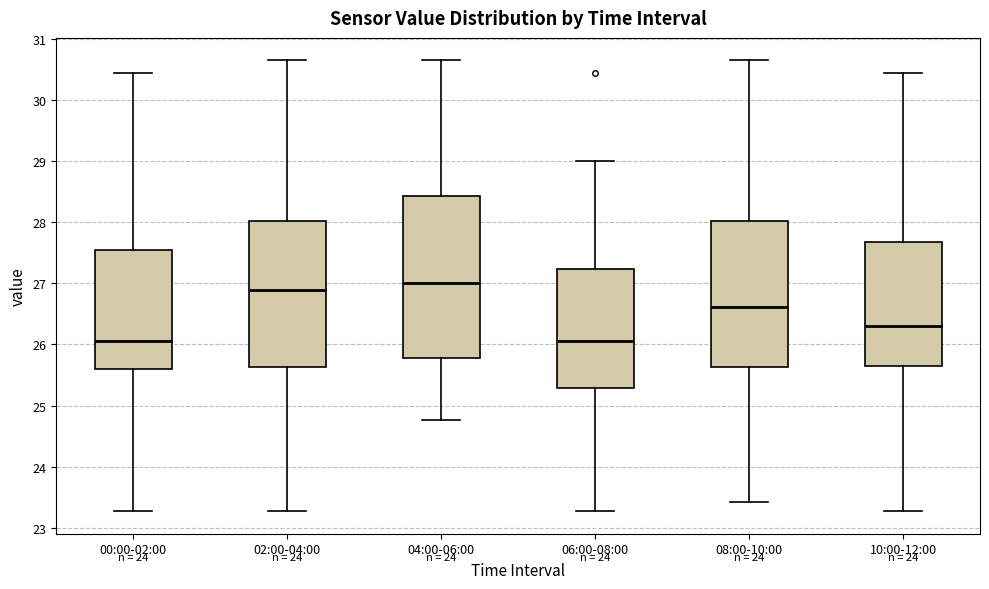

Which box's median line is the highest?

04:00-06:00